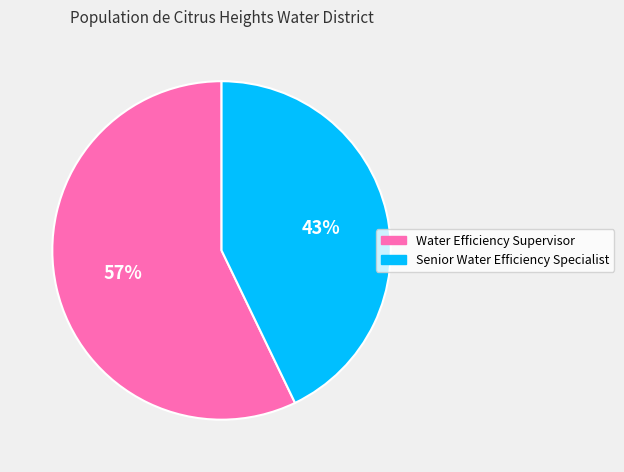

To the nearest percent, what is the average slice percentage?

50%